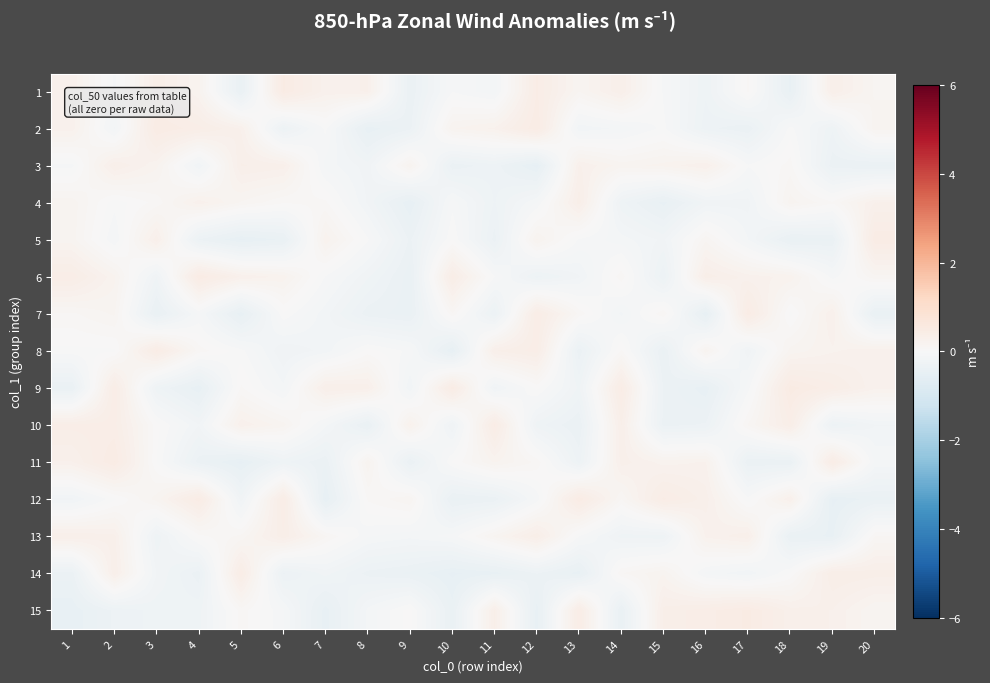

At how many categories does at least one series exceed 0?

20